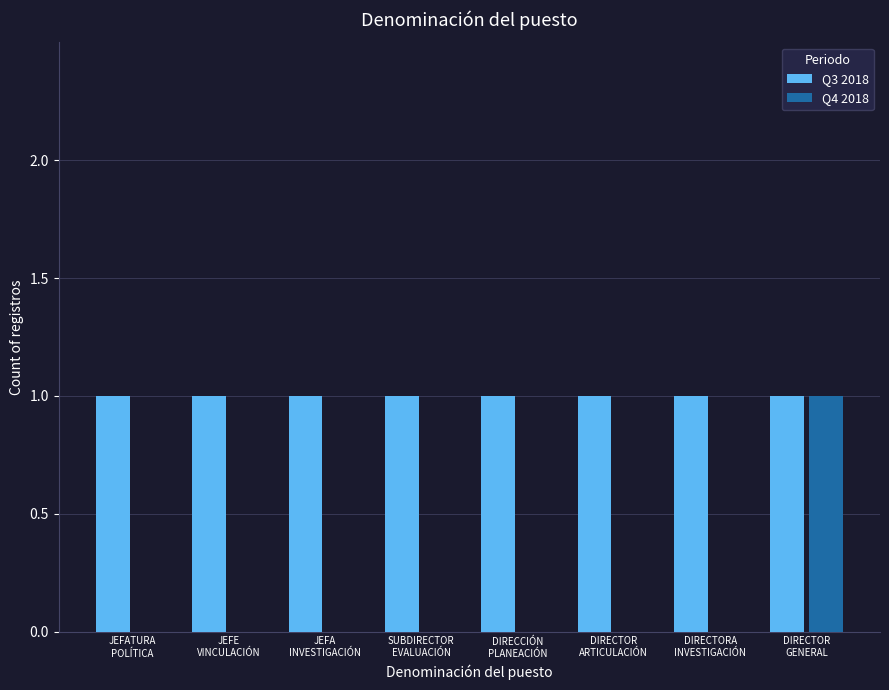

What is the sum of all Q3 2018 values?

8